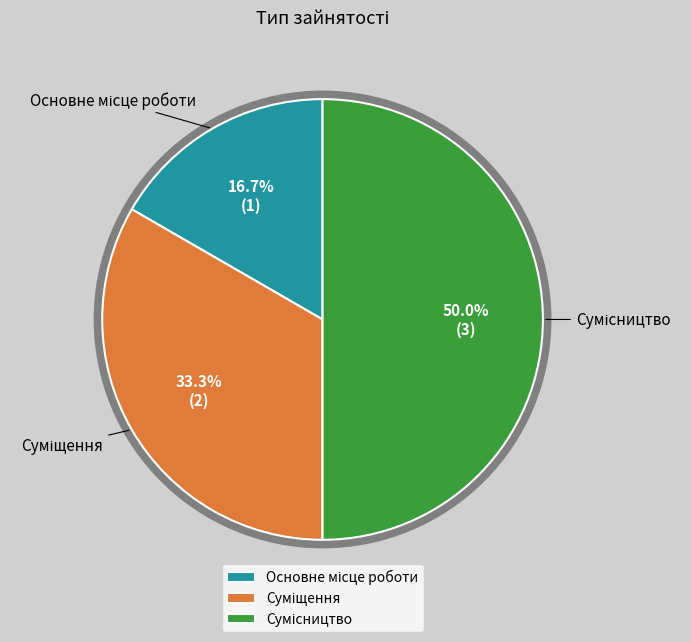

How many slices are in this pie chart?

3